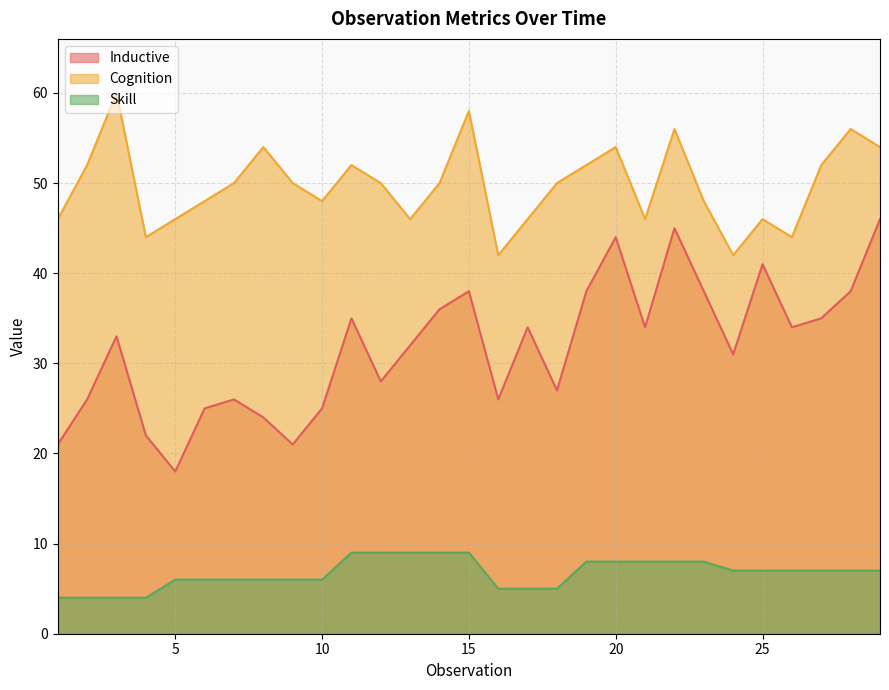

Is it true that Cognition equals 46 at 21?

True